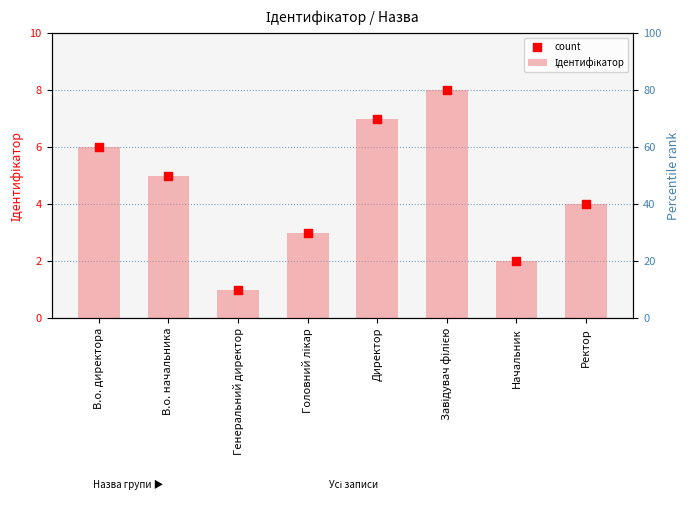

Which series reaches the maximum Y coordinate?

Ідентифікатор